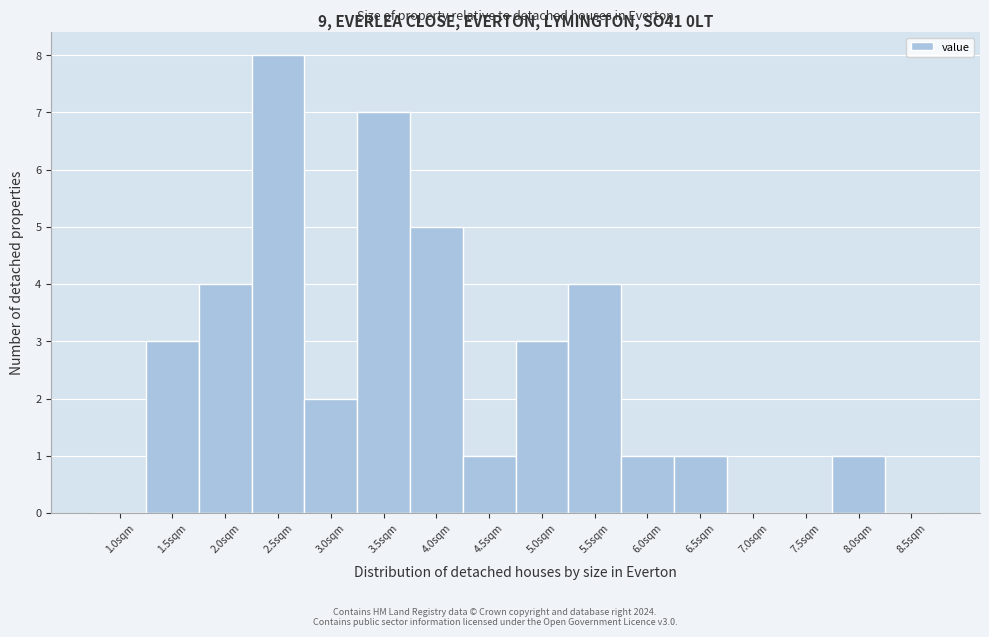

Reading left to right, what are all the values shown in this chart?

1.0sqm=0	1.5sqm=3	2.0sqm=4	2.5sqm=8	3.0sqm=2	3.5sqm=7	4.0sqm=5	4.5sqm=1	5.0sqm=3	5.5sqm=4	6.0sqm=1	6.5sqm=1	7.0sqm=0	7.5sqm=0	8.0sqm=1	8.5sqm=0